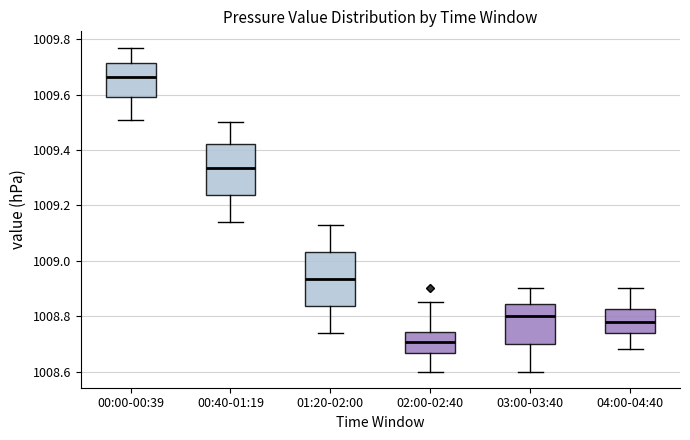

Reading left to right, transcribe this box plot: for each box, give where its median line is, the range the box spans, and where its two whiskers end, as read against the y-axis. The values are not printed on the chart, so give them approximately, as read against the axis.

00:00-00:39: median 1009.66, box 1009.60 to 1009.72, whiskers 1009.52 to 1009.78
00:40-01:19: median 1009.34, box 1009.24 to 1009.42, whiskers 1009.14 to 1009.50
01:20-02:00: median 1008.94, box 1008.84 to 1009.04, whiskers 1008.74 to 1009.14
02:00-02:40: median 1008.70, box 1008.66 to 1008.74, whiskers 1008.60 to 1008.86
03:00-03:40: median 1008.80, box 1008.70 to 1008.84, whiskers 1008.60 to 1008.90
04:00-04:40: median 1008.78, box 1008.74 to 1008.82, whiskers 1008.68 to 1008.90